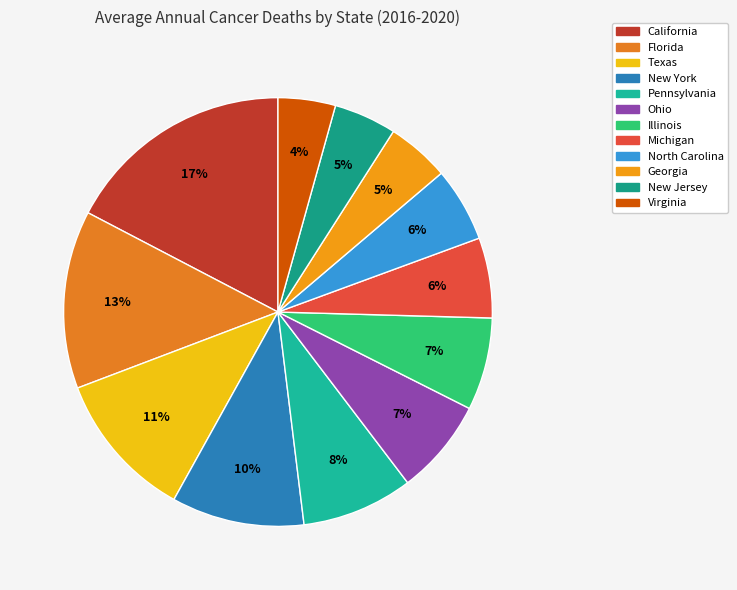

Does Virginia account for over 50% of the chart?

No